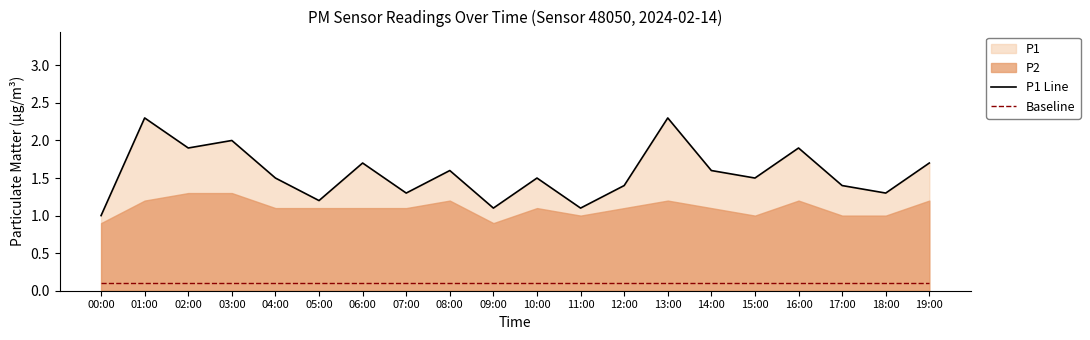

What is the difference between the highest and lowest values at 10:00?

1.4